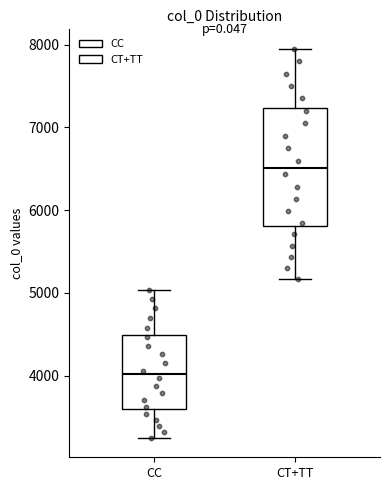

Reading left to right, read every box against the y-axis: the position of its median line, the range the box covers, and the ends of its whiskers. The values are not printed on the chart, so give them approximately, as read against the axis.

CC: median 4000, box 3600 to 4500, whiskers 3200 to 5000
CT+TT: median 6500, box 5800 to 7200, whiskers 5200 to 8000